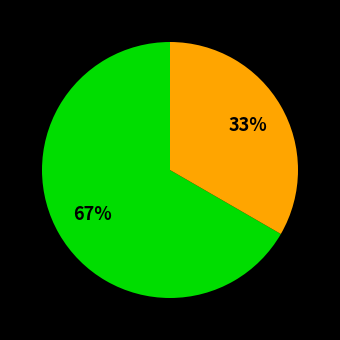

How many segments does this pie chart have?

2